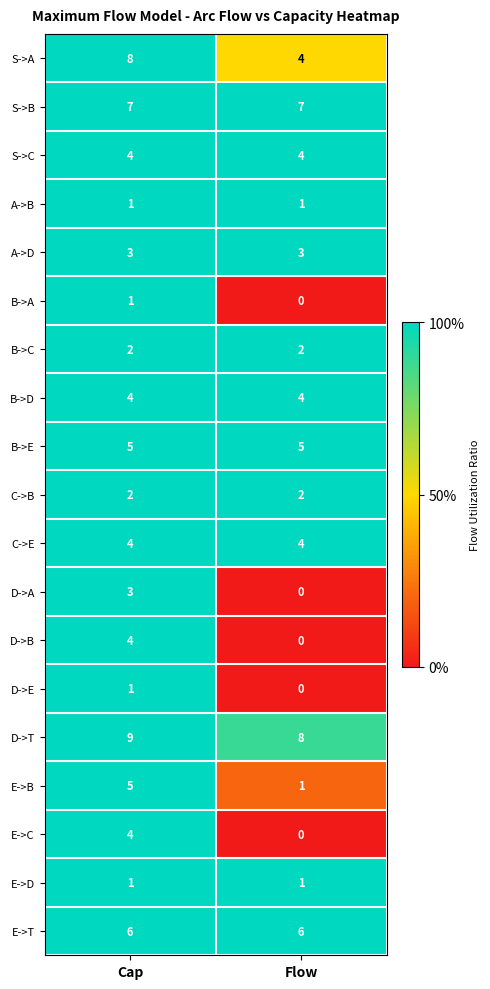

What is the maximum value shown in the chart?

9